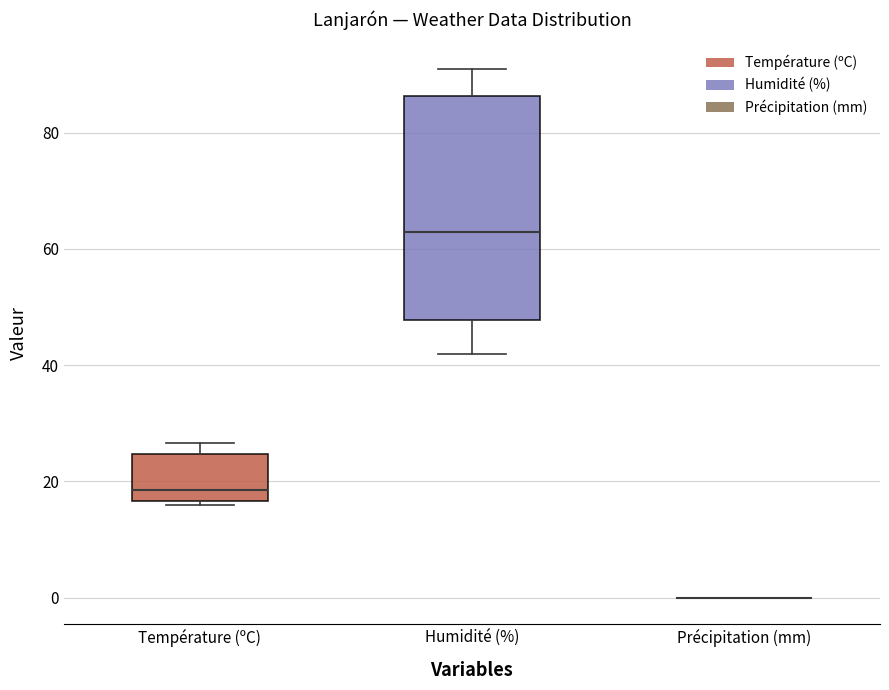

Reading left to right, transcribe this box plot: for each box, give where its median line is, the range the box spans, and where its two whiskers end, as read against the y-axis. The values are not printed on the chart, so give them approximately, as read against the axis.

Température (ºC): median 18, box 16 to 24, whiskers 16 (just below the box's lower edge) to 26
Humidité (%): median 64, box 48 to 86, whiskers 42 to 92
Précipitation (mm): box collapsed to a line at 0, whiskers 0 to 0